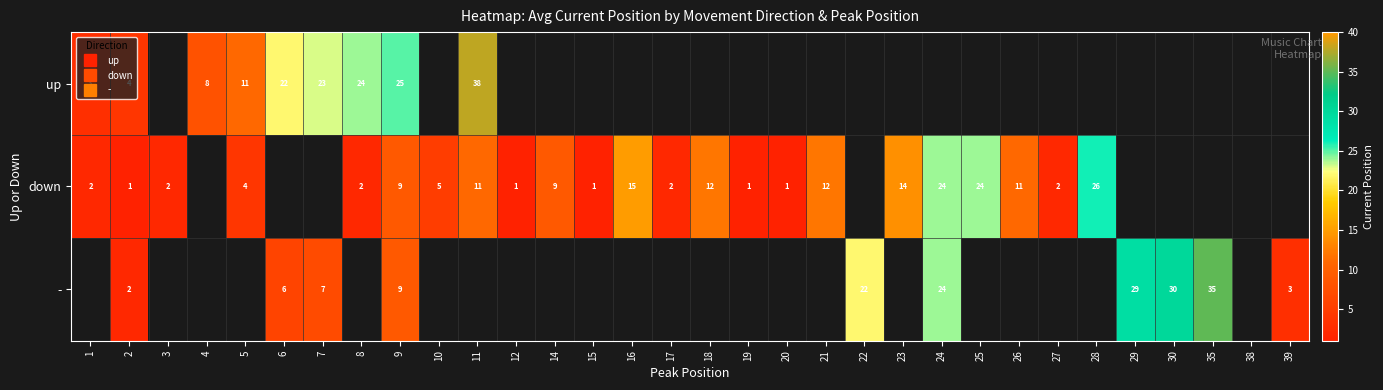

Which has a higher value, 14 or 24?

24